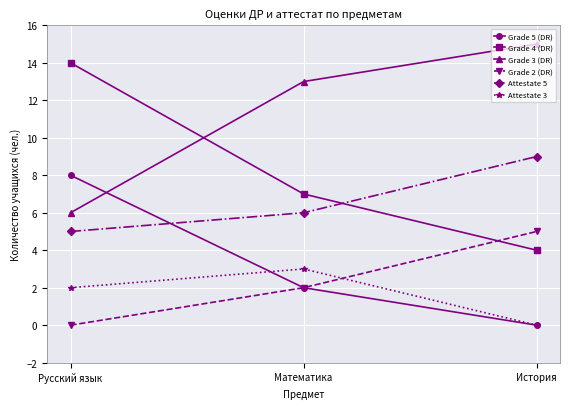

What is the difference between the highest and lowest values at Русский язык?

14